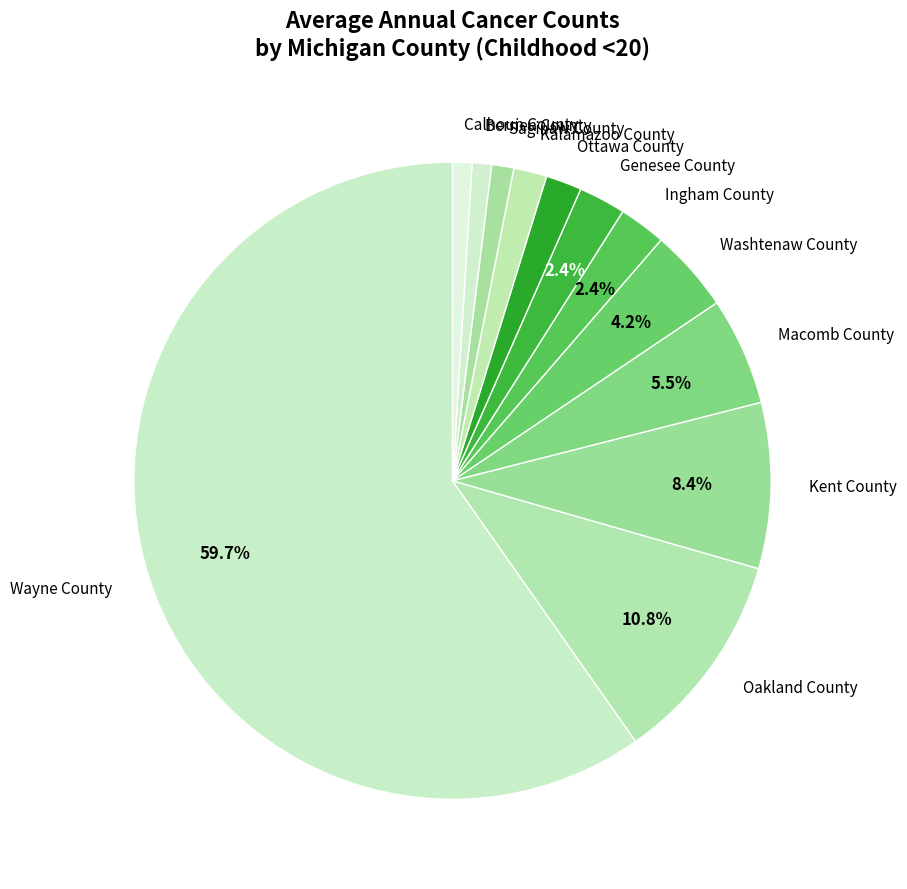

Is there any slice that represents more than half of the pie?

Yes